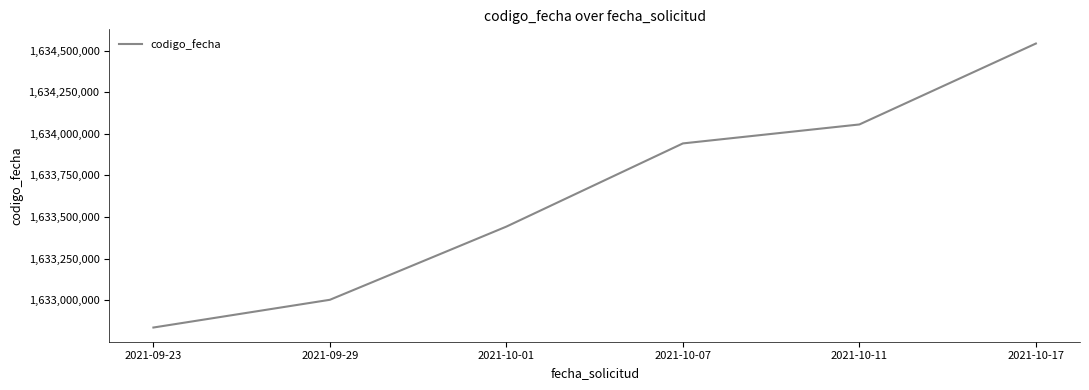

How many lines are shown in the chart?

1